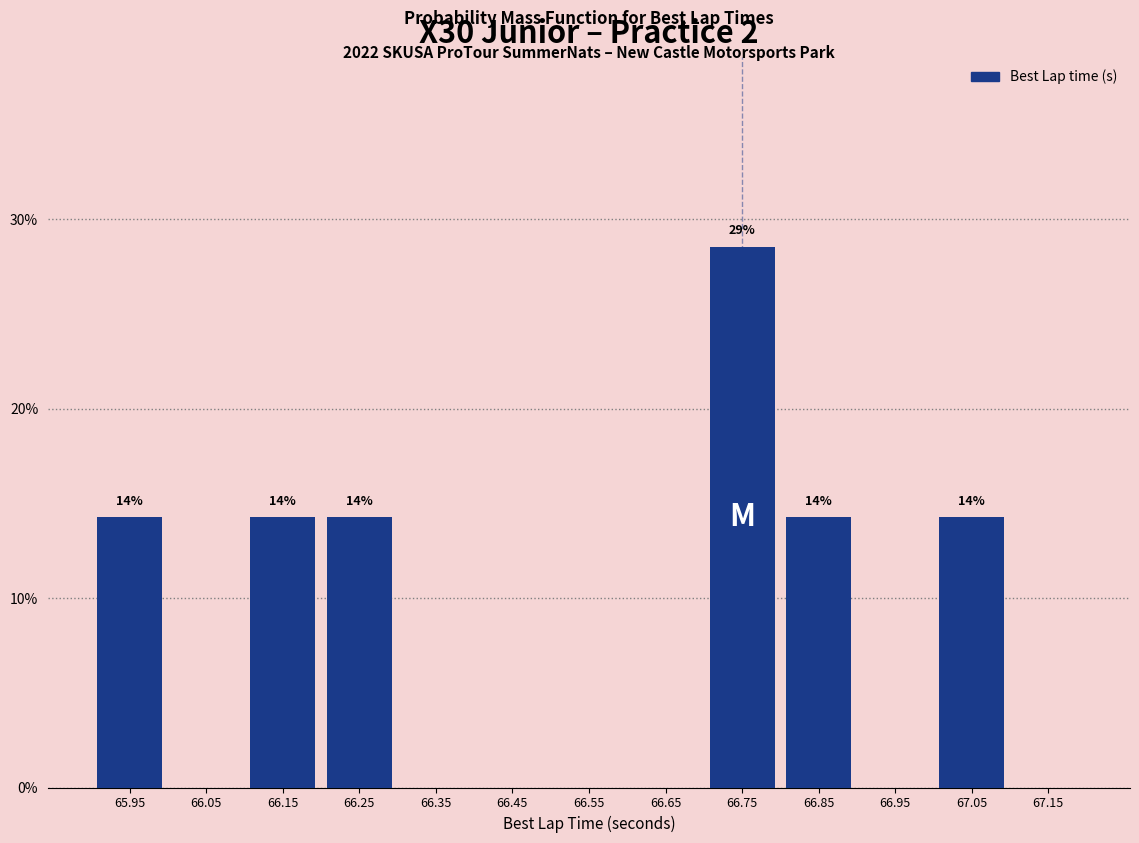

Which range on the x-axis has the tallest bar?

66.7 to 66.8